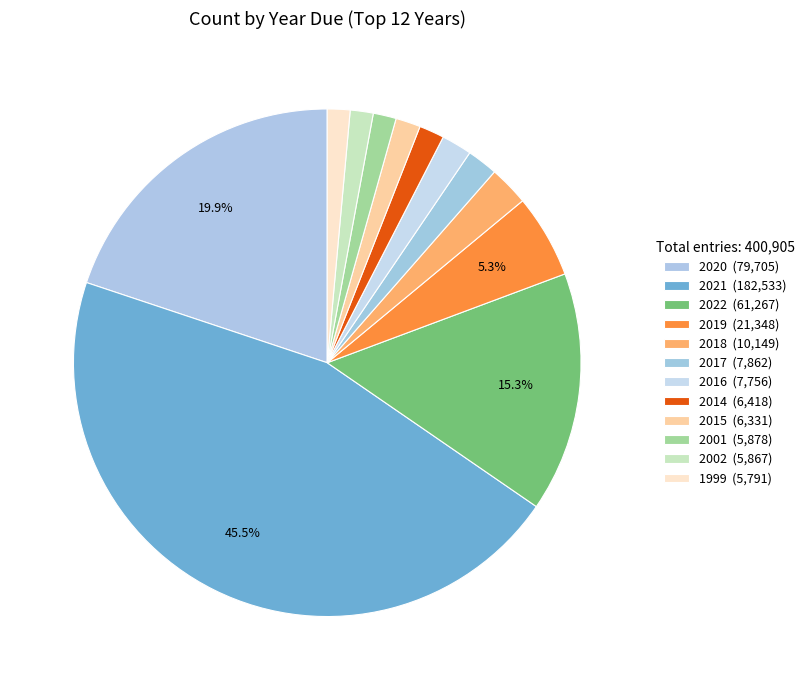

How many segments does this pie chart have?

12